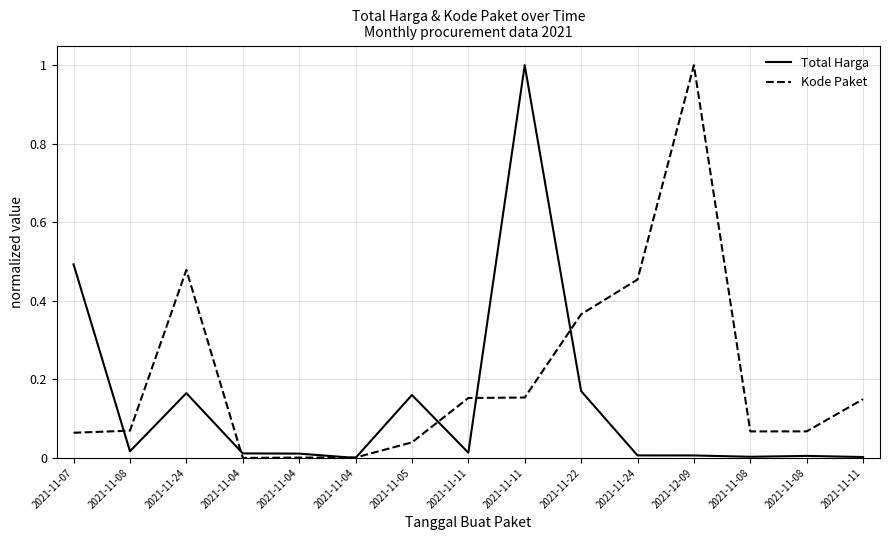

Does the chart display data point markers on the line(s)?

No